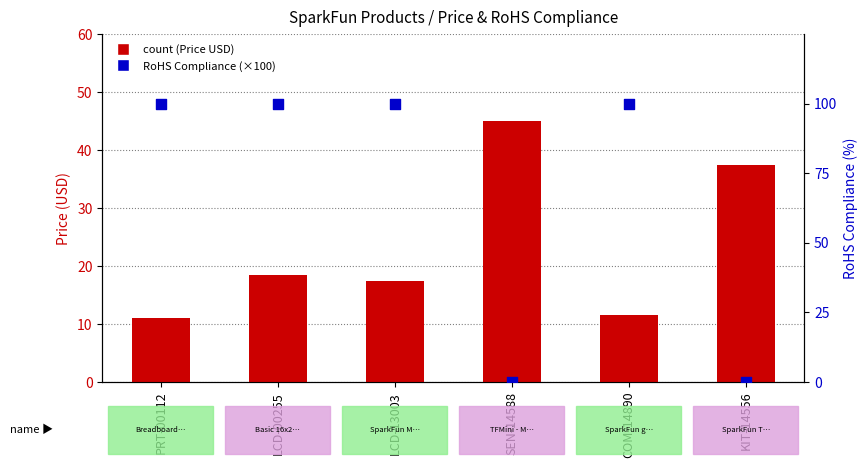

What is the total value across all series at PRT-00112?

111.0